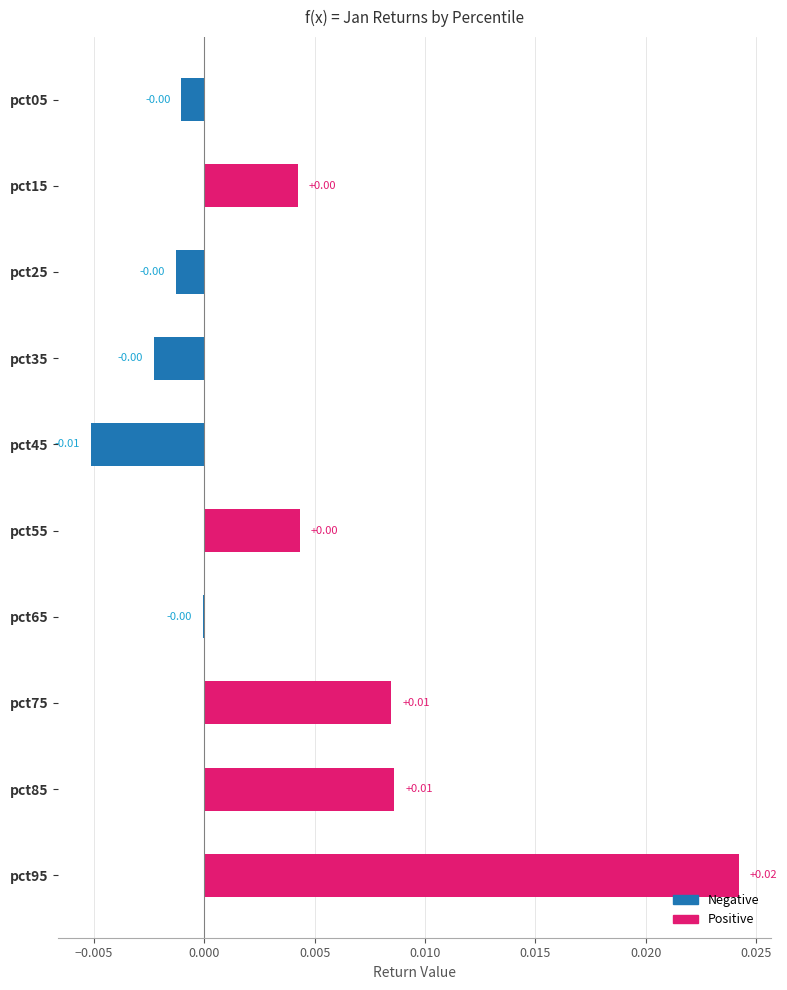

How many data points does each series have?

10